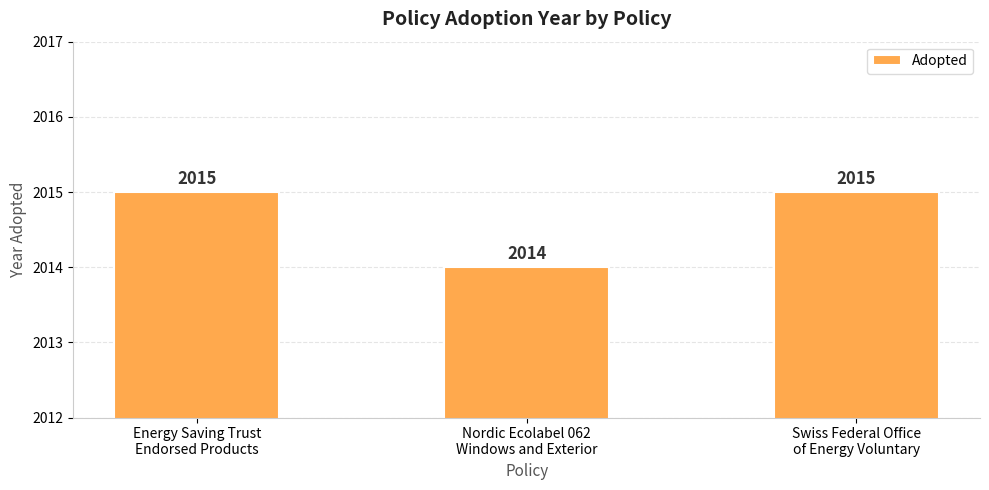

What is the difference between the values at Energy Saving Trust
Endorsed Products and Nordic Ecolabel 062
Windows and Exterior?

1